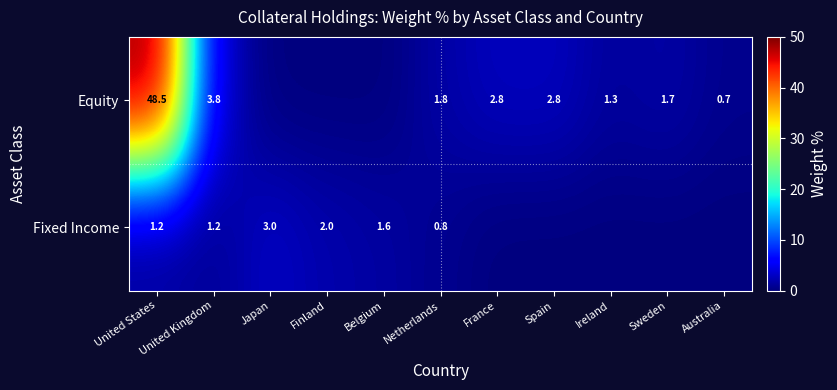

Is the value of Equity at Spain greater than the value of Fixed Income at Belgium?

Yes